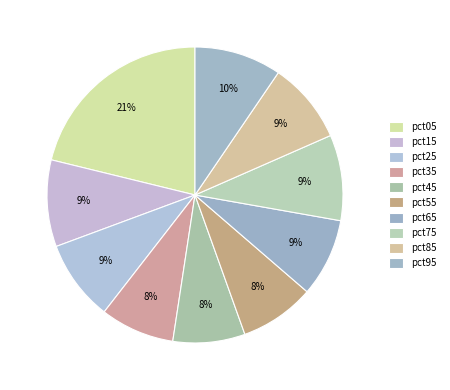

Count the number of slices in the pie.

10